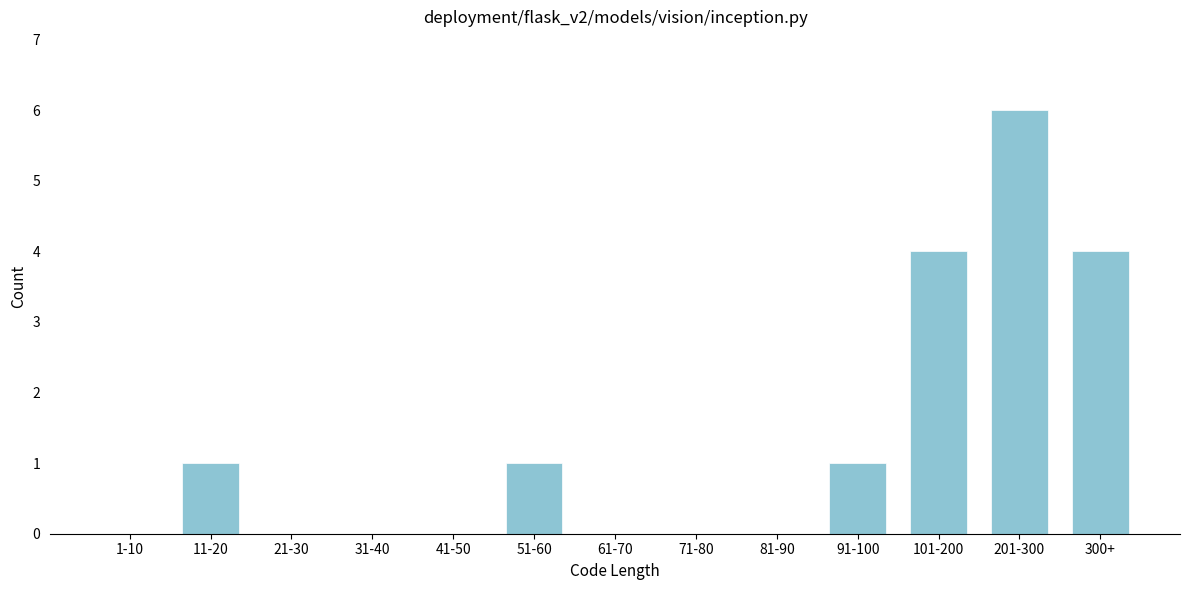

Reading left to right, what are all the values shown in this chart?

1-10=0	11-20=1	21-30=0	31-40=0	41-50=0	51-60=1	61-70=0	71-80=0	81-90=0	91-100=1	101-200=4	201-300=6	300+=4